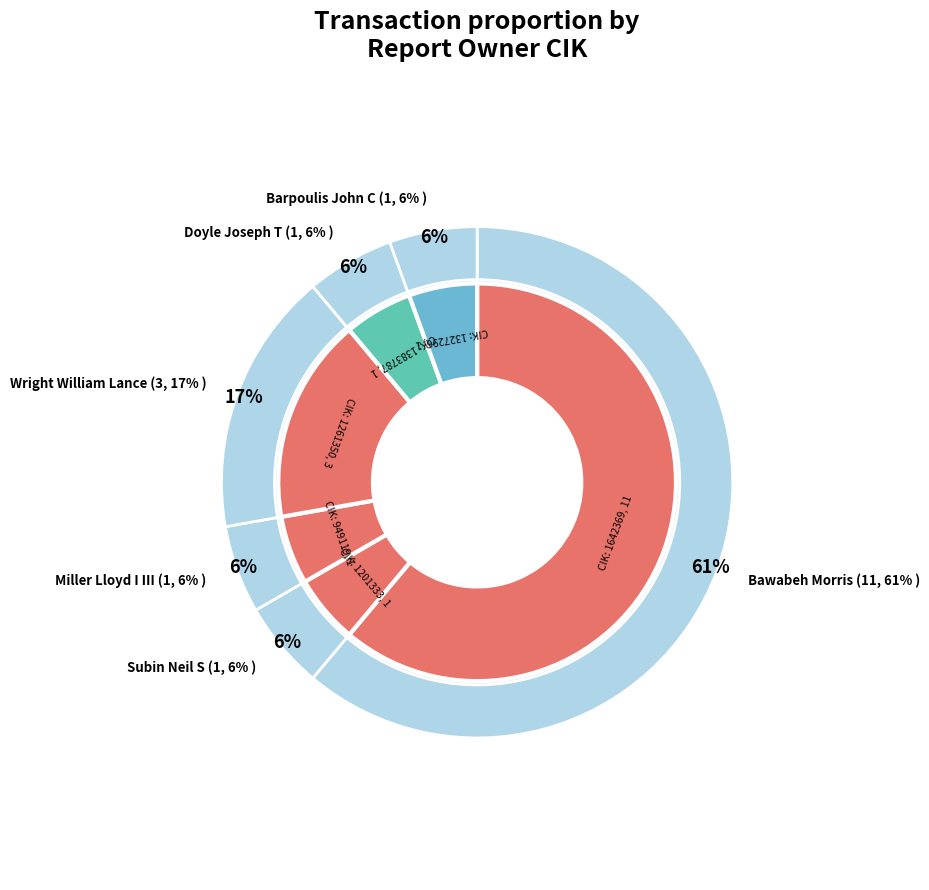

To the nearest percent, what is the average slice percentage?

17%